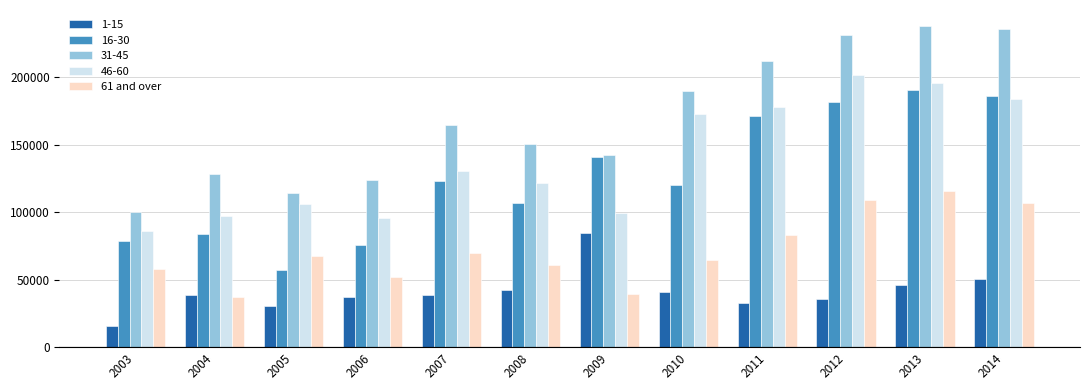

Which series changed the most between 2008 and 2013?

31-45